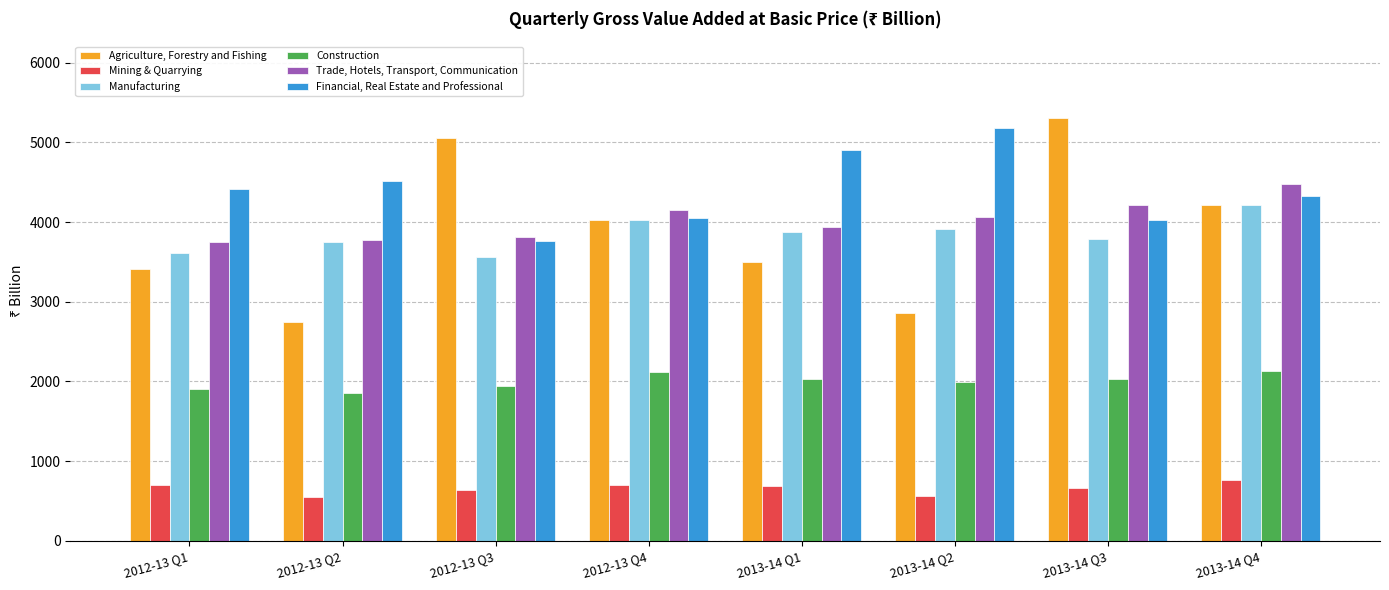

Count the number of categories in the chart.

8